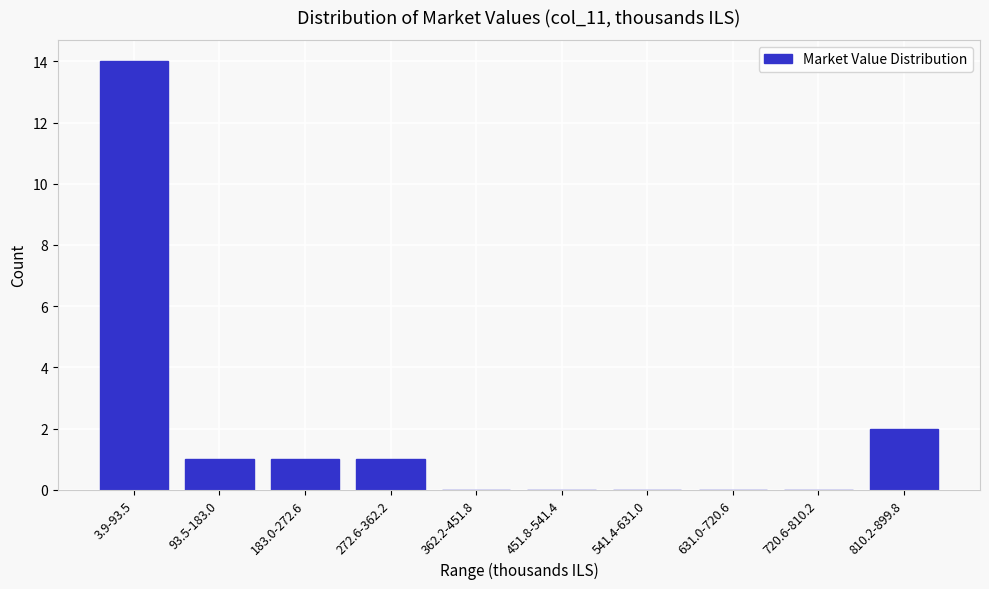

Reading left to right, what are all the values shown in this chart?

3.9-93.5=14	93.5-183.0=1	183.0-272.6=1	272.6-362.2=1	362.2-451.8=0	451.8-541.4=0	541.4-631.0=0	631.0-720.6=0	720.6-810.2=0	810.2-899.8=2